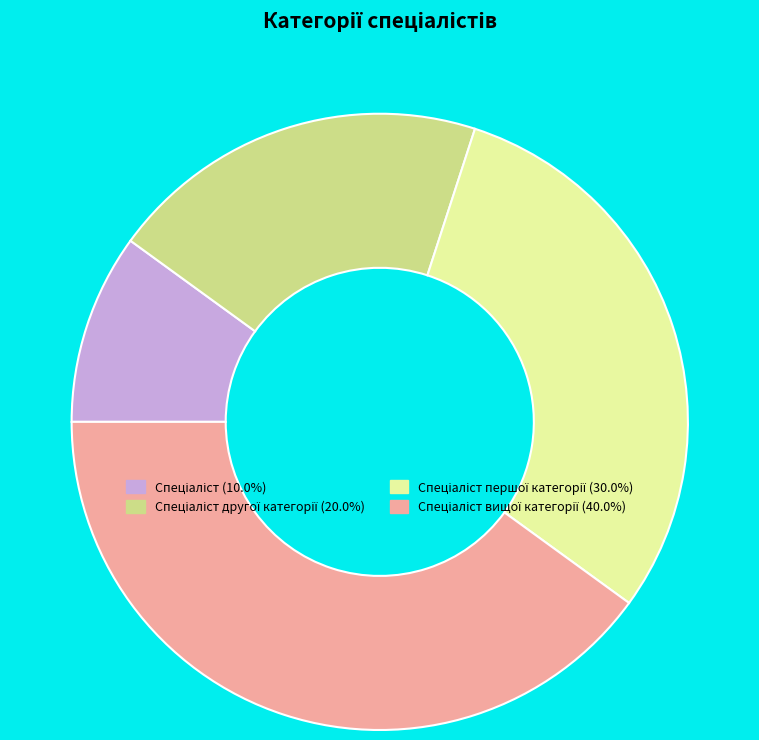

Does any single category account for the majority?

No